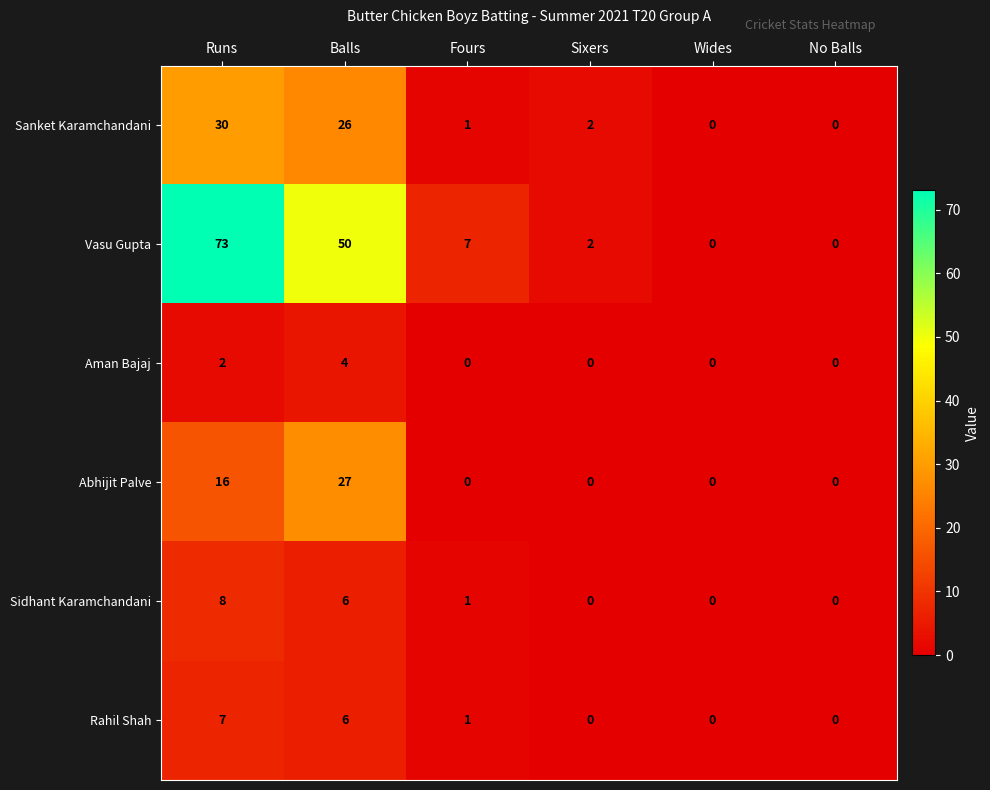

List the series in order of their peak value, lowest first.

Aman Bajaj, Rahil Shah, Sidhant Karamchandani, Abhijit Palve, Sanket Karamchandani, Vasu Gupta